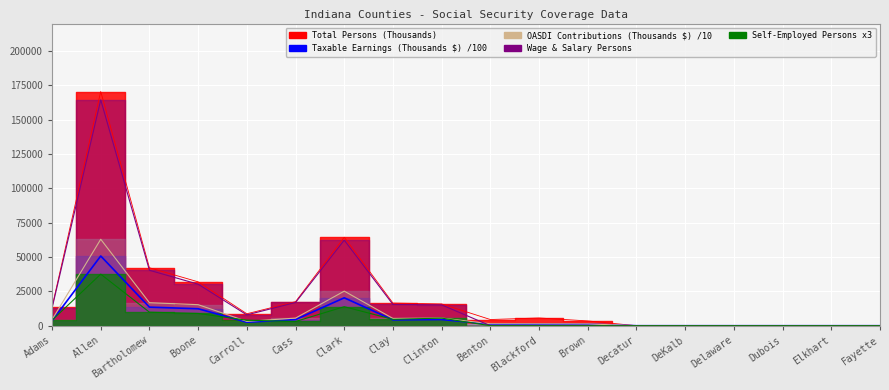

Which category has the lowest value in the Total Persons (Thousands) series?

Decatur